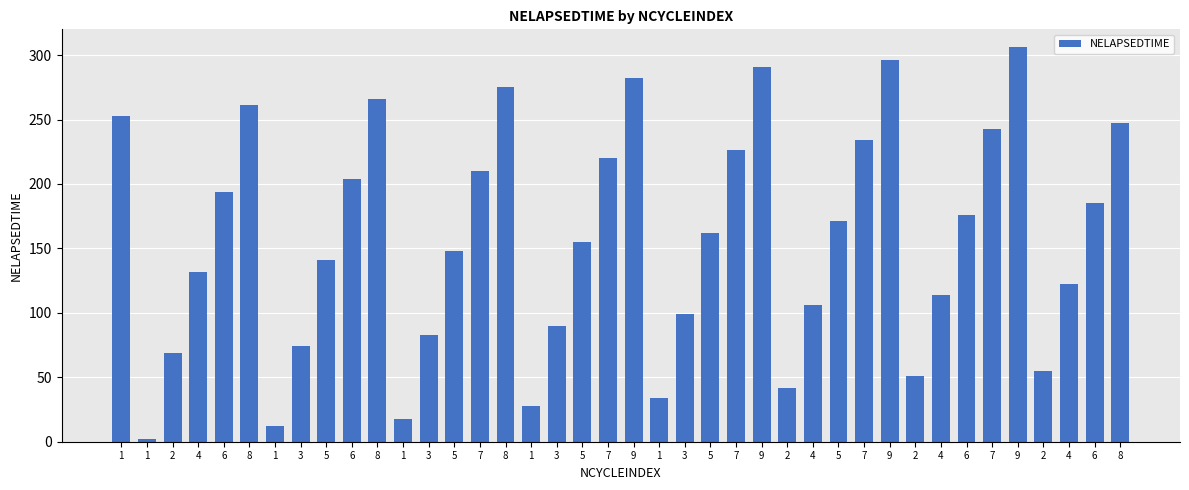

Count the number of data series in this chart.

1